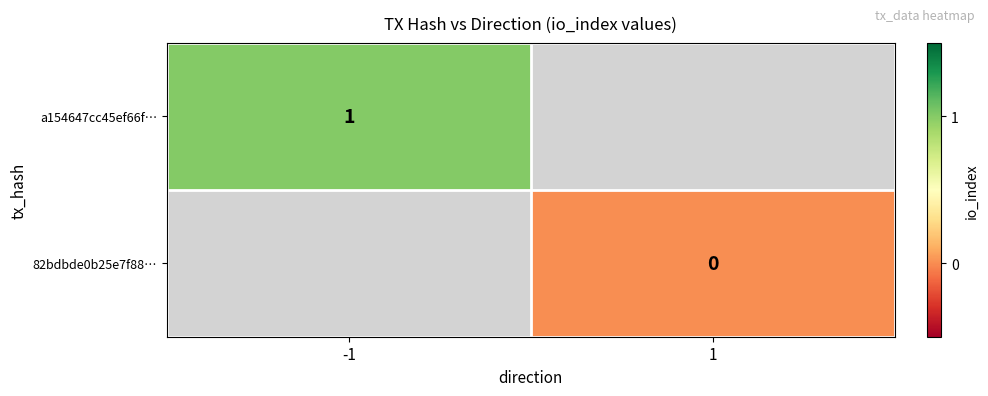

What is the maximum value shown in the chart?

1.0